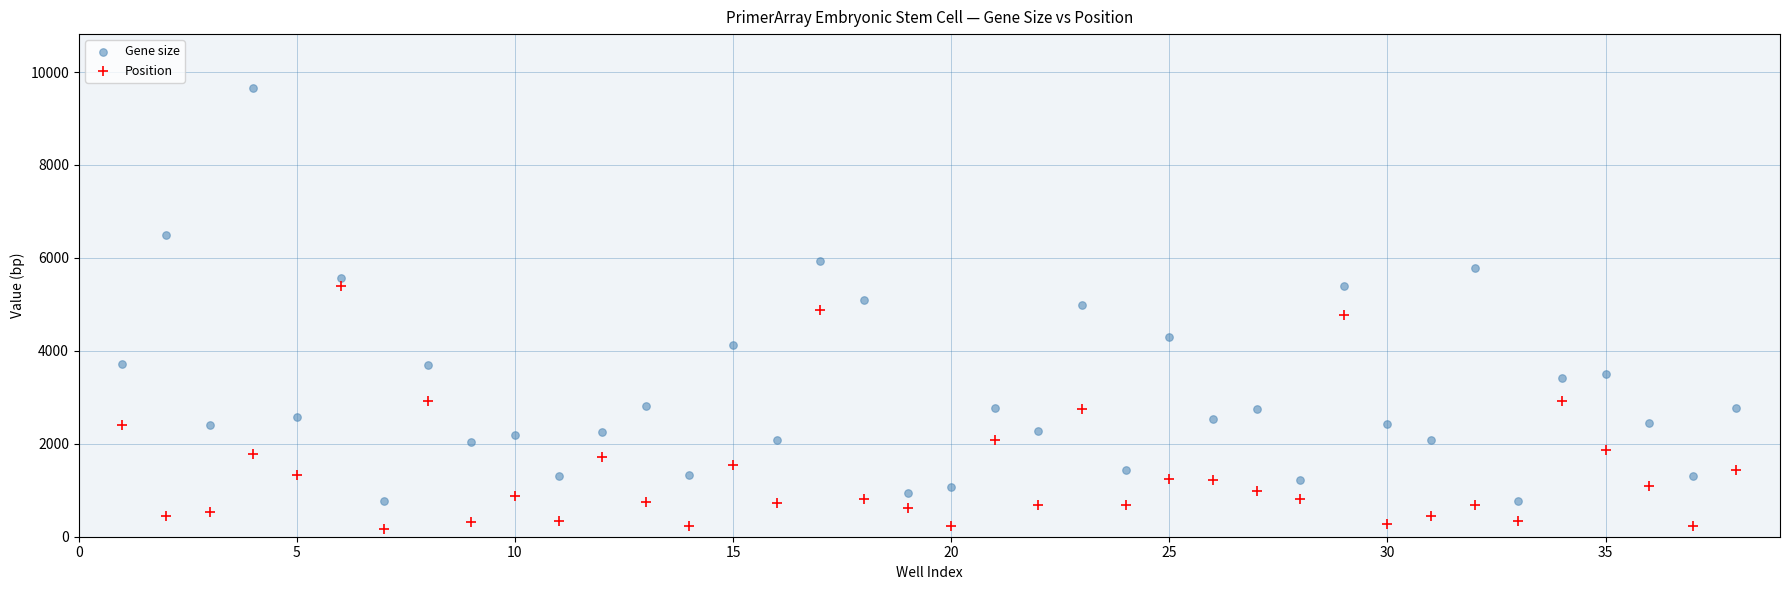

Which series has the largest Y range (max minus min)?

Gene size